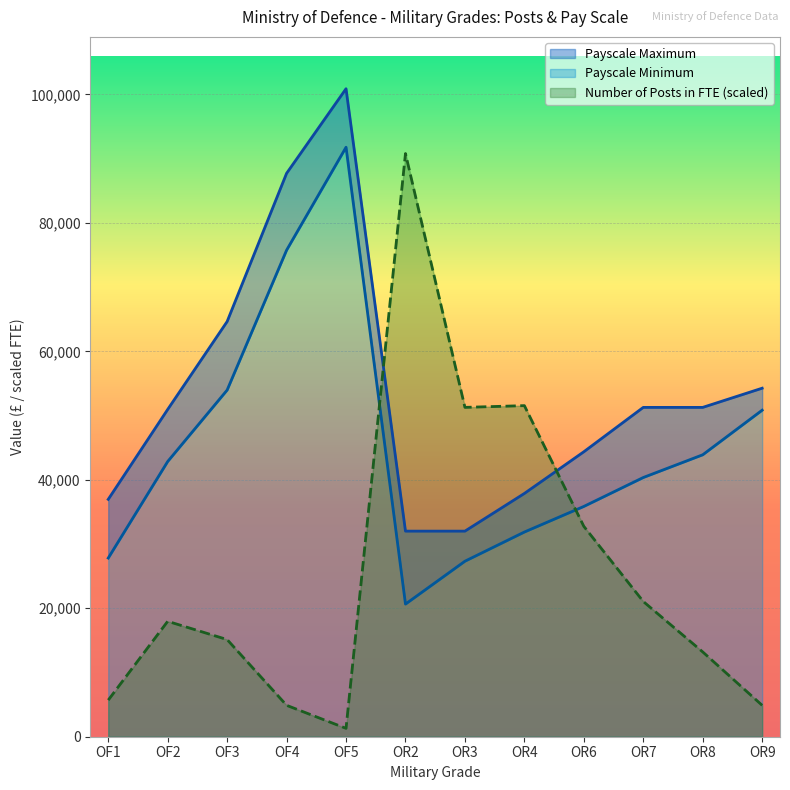

Is the value of Payscale Maximum at OR3 greater than the value of Payscale Minimum at OR2?

Yes